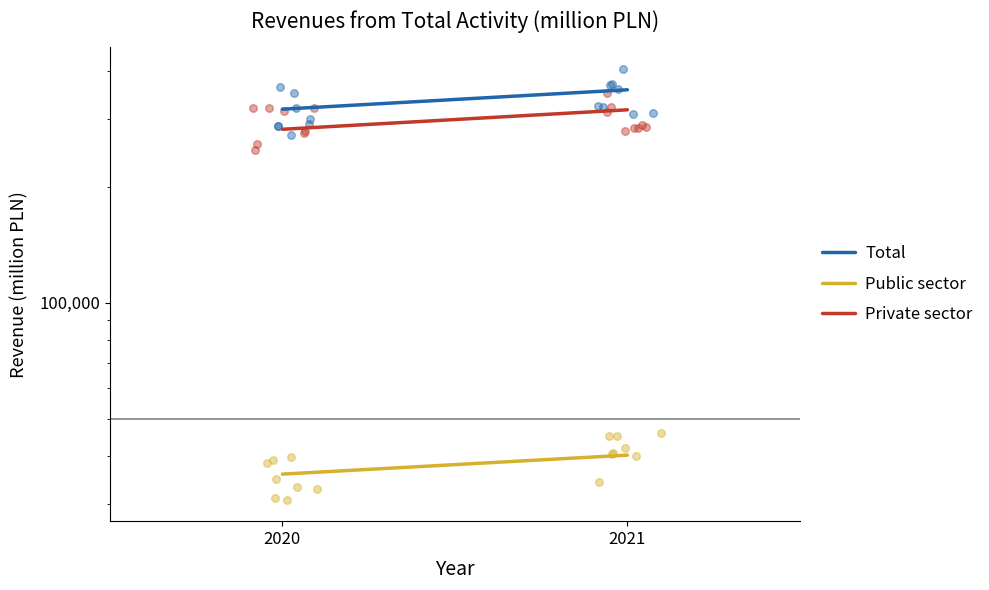

Which series contains the highest Y value?

Total